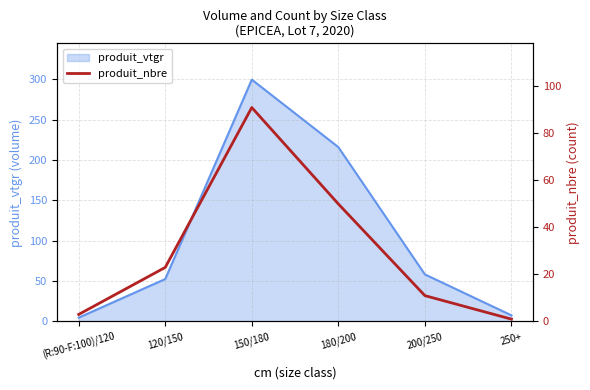

List the labels in order of value, smallest first.

250+, (R:90-F:100)/120, 200/250, 120/150, 180/200, 150/180